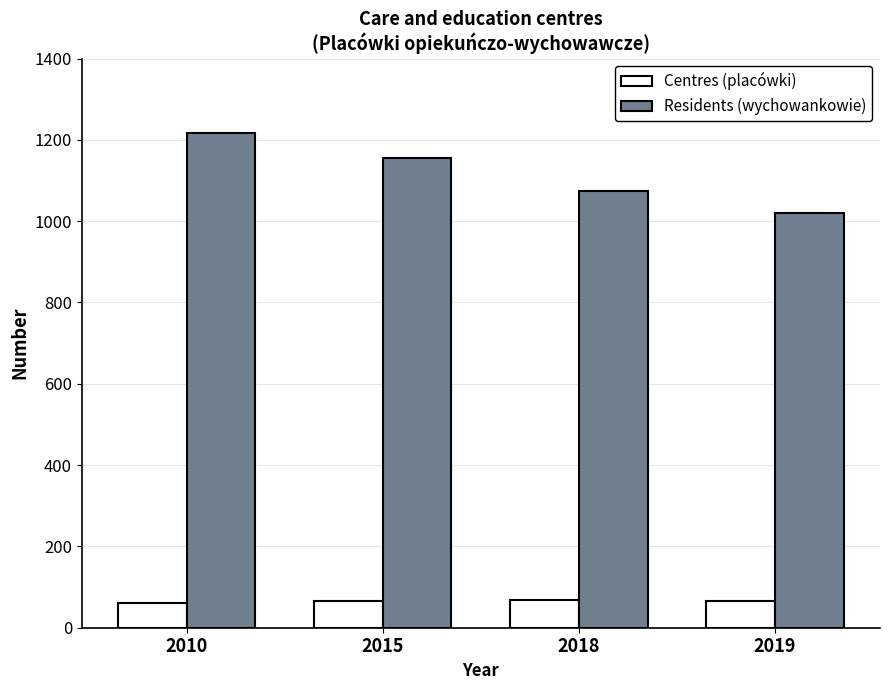

At which category is the sum across all series the highest?

2010